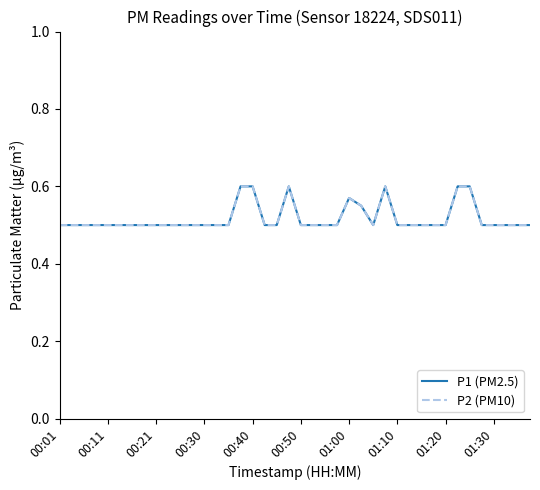

Does the chart display data point markers on the line(s)?

No